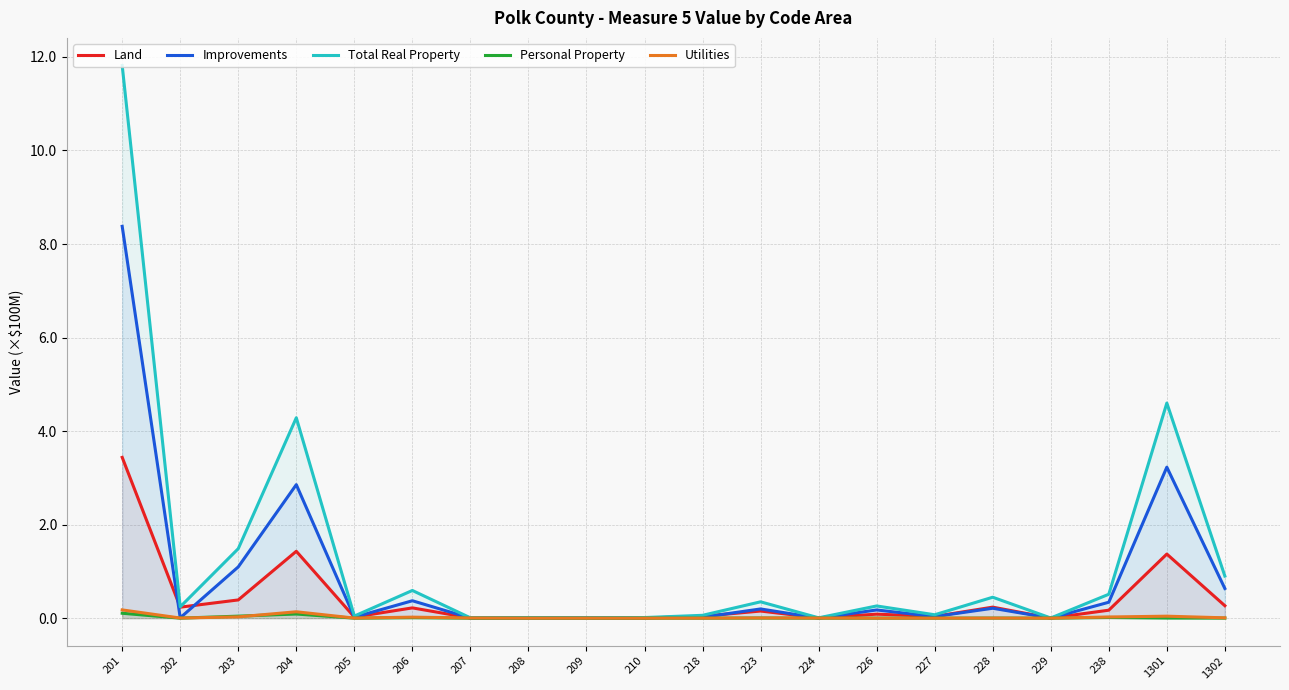

Between 210 and 218, which is larger?

218